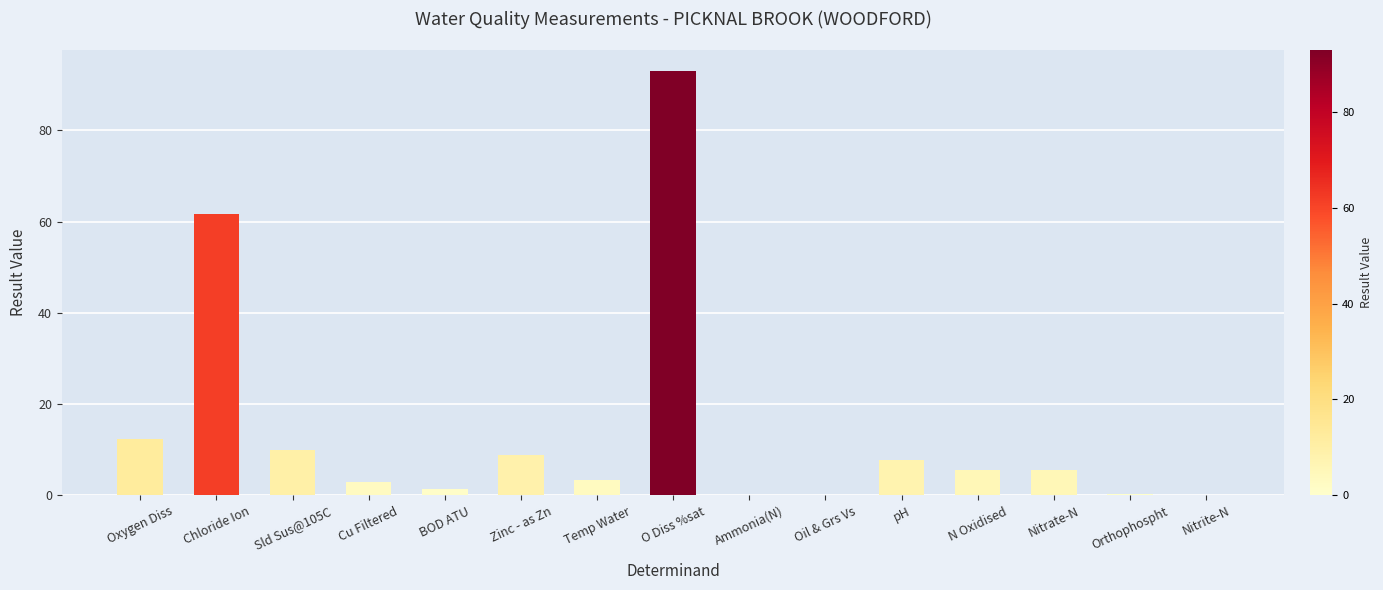

The chart shows a value of 7.8 at pH. True or false?

True